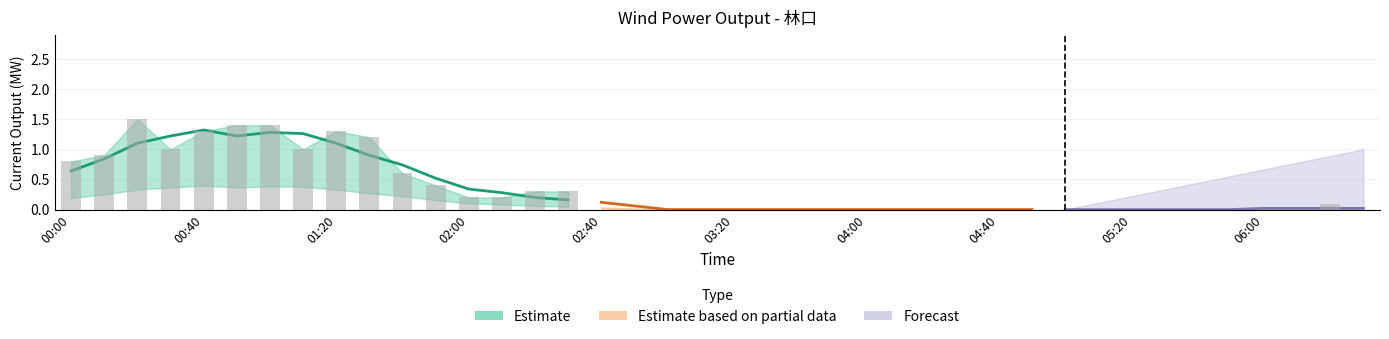

What is the maximum value shown in the chart?

1.5